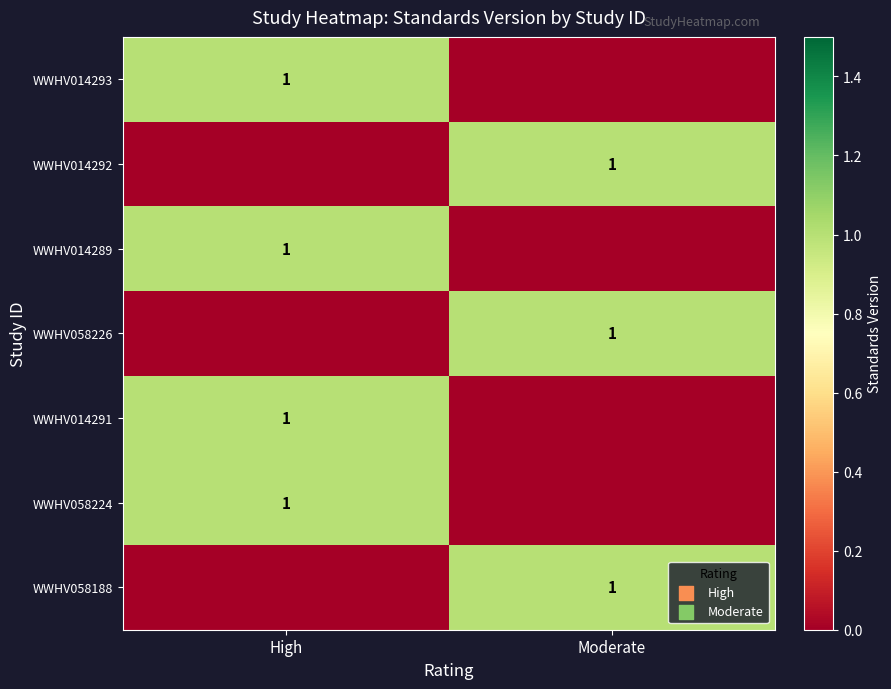

Is it true that WWHV058224 equals 1 at High?

True